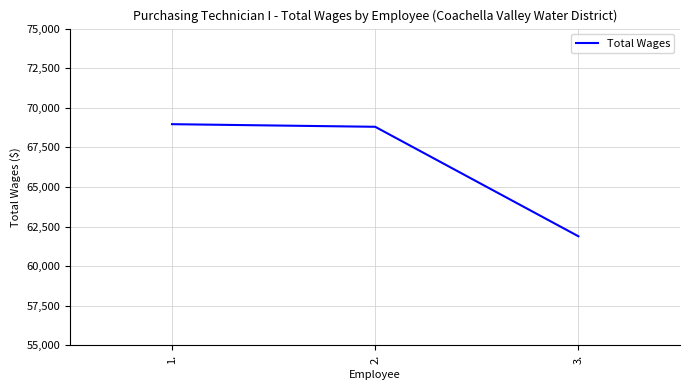

Between 2. and 1., which is larger?

1.